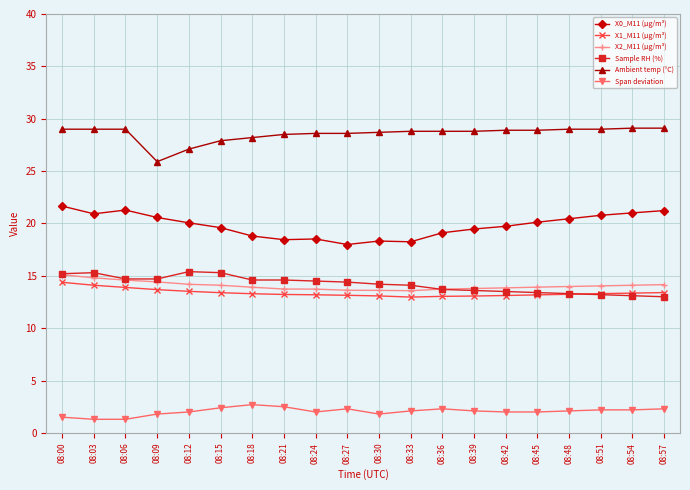

What is the maximum value for X1_M11 (μg/m³)?

14.4